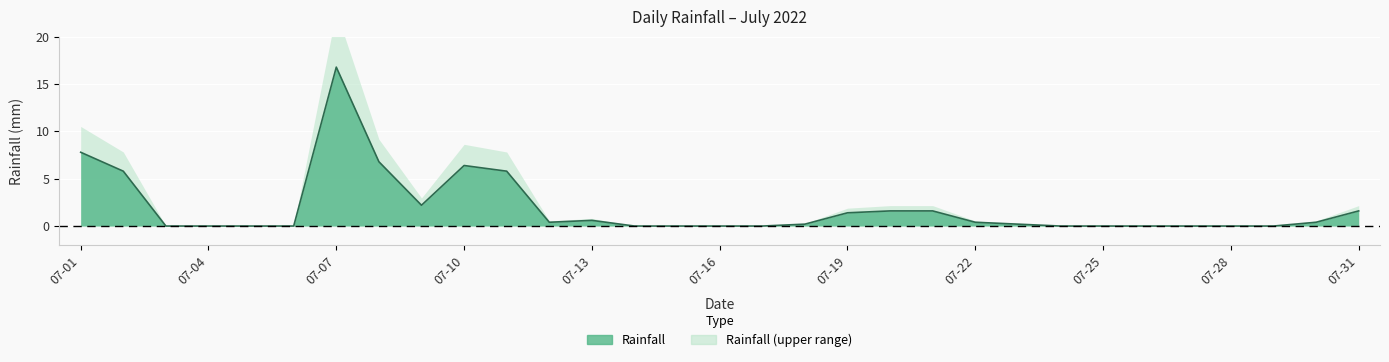

What is the value of the 9th point from the left?

2.2